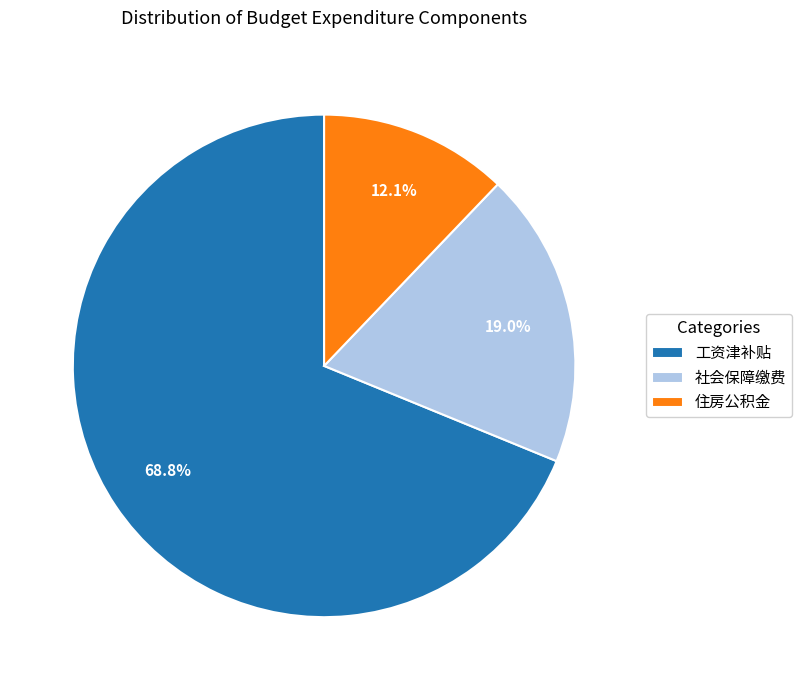

Do 住房公积金 and 社会保障缴费 together represent more than half of the pie?

No